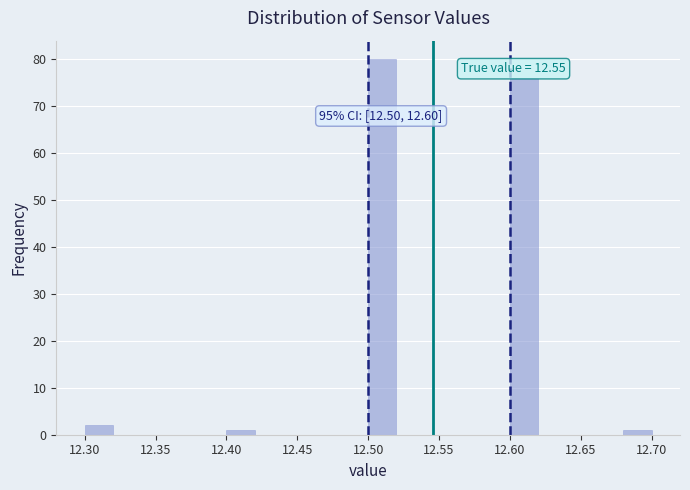

Which range on the x-axis has the tallest bar?

12.50 to 12.52